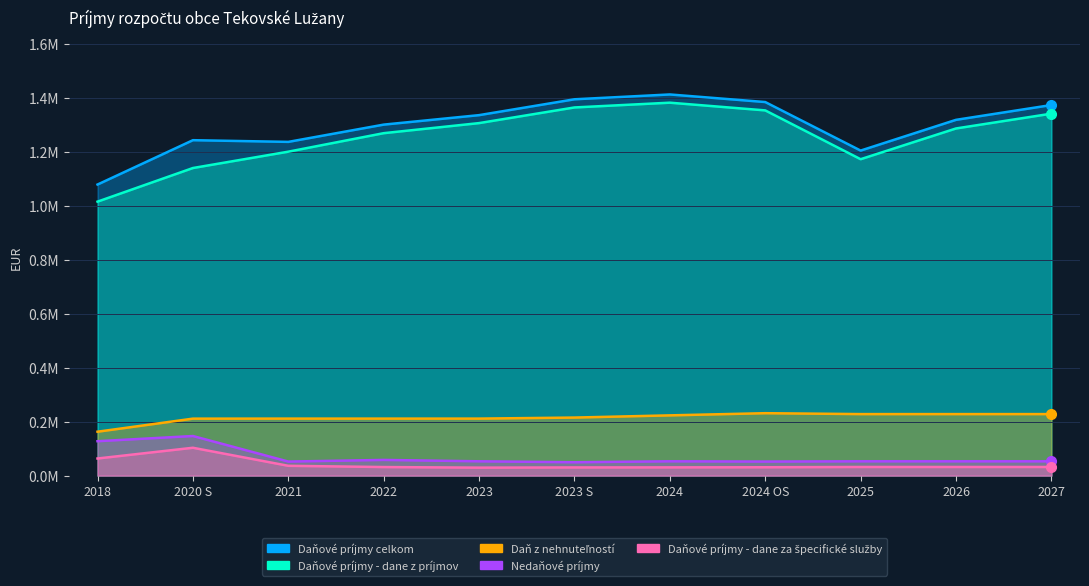

What position from the right is 2024?

5